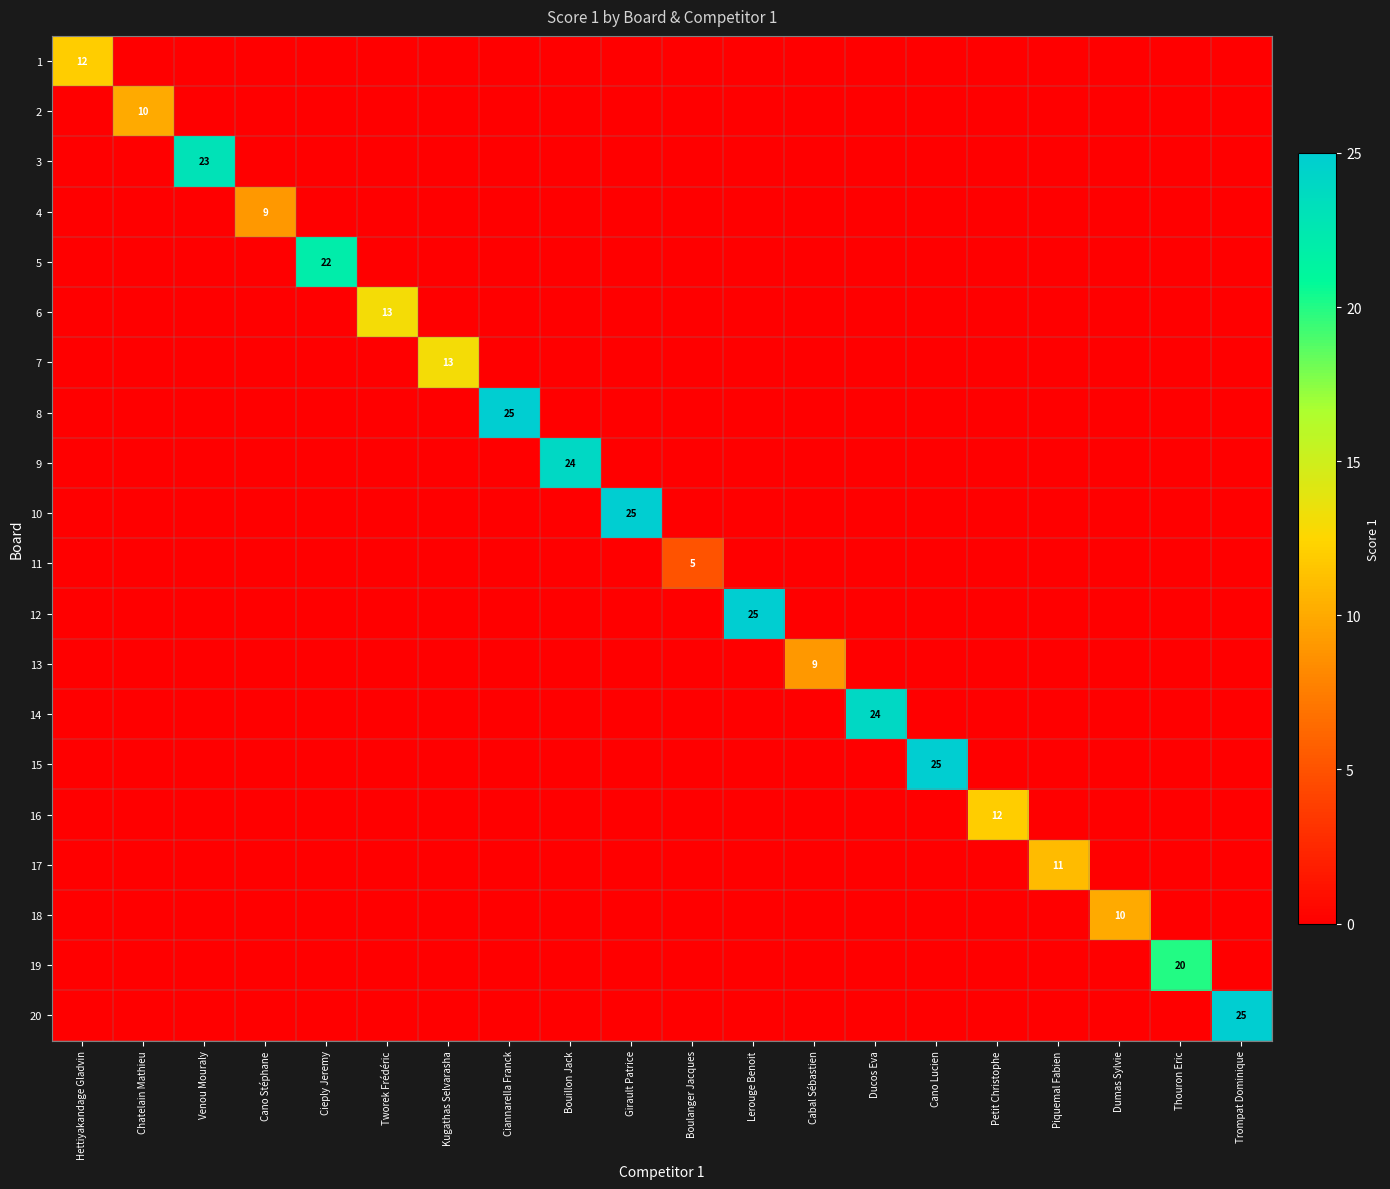

What is the maximum value for 12?

25